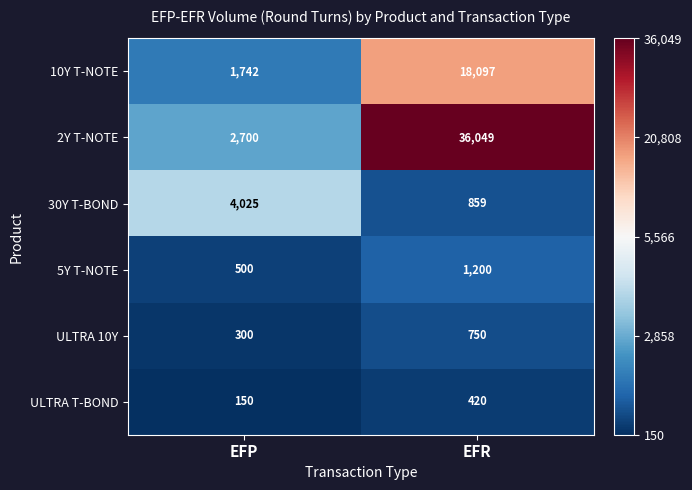

The 5Y T-NOTE series shows 1901 at EFR. True or false?

False